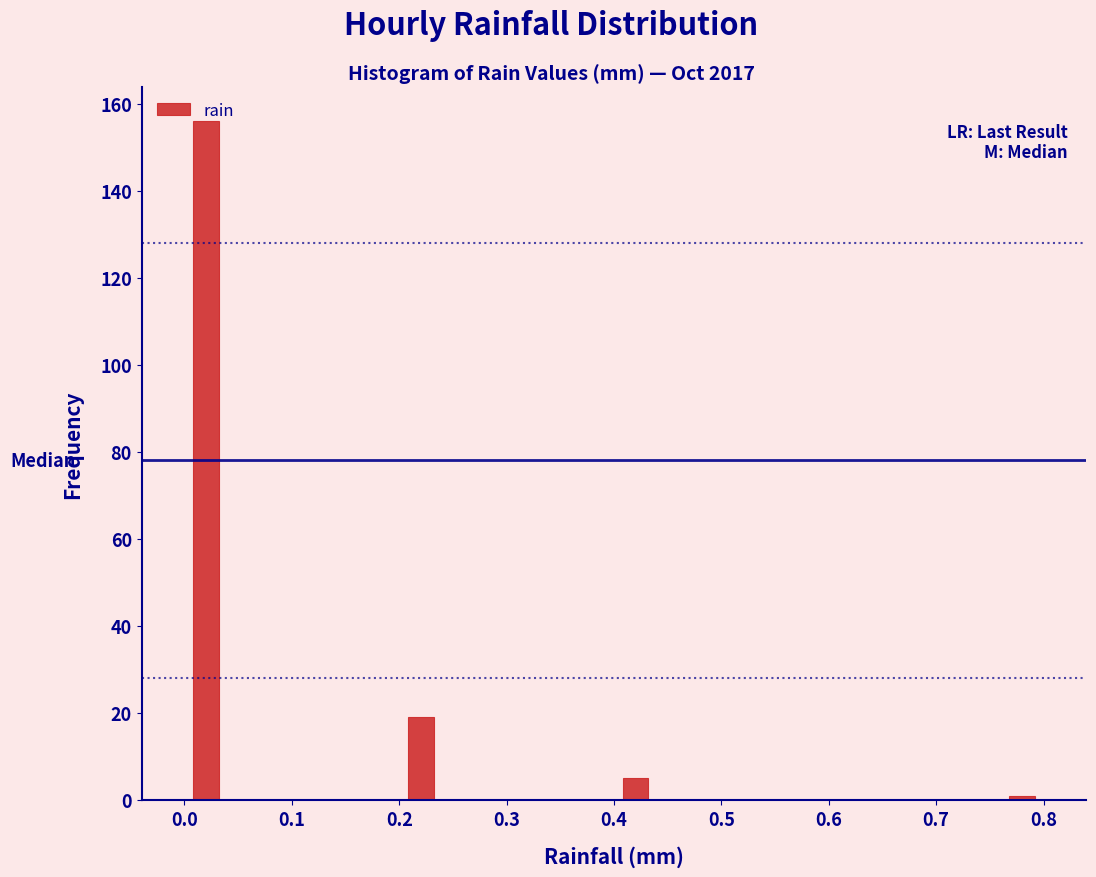

How tall is the bar that spans 0.00 to 0.04 on the x-axis? The values are not printed on the chart, so give them approximately, as read against the axis.

156